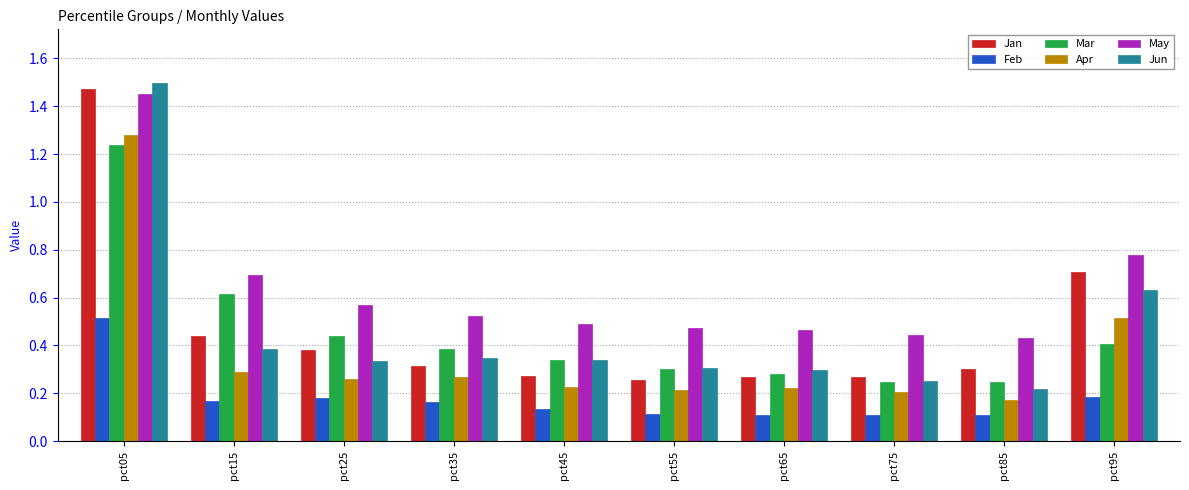

True or false: Feb has a value of 0.2 at pct95.

True